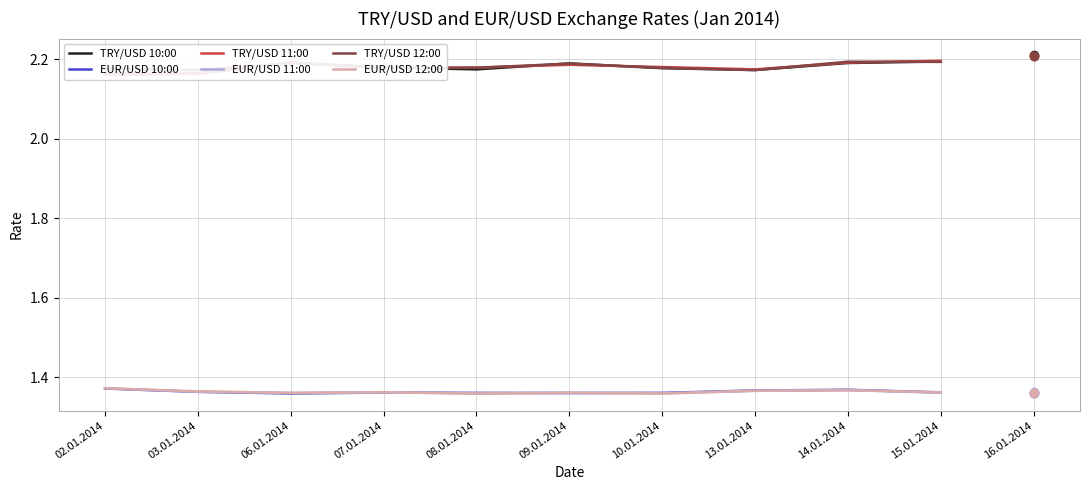

Does the chart display data point markers on the line(s)?

No